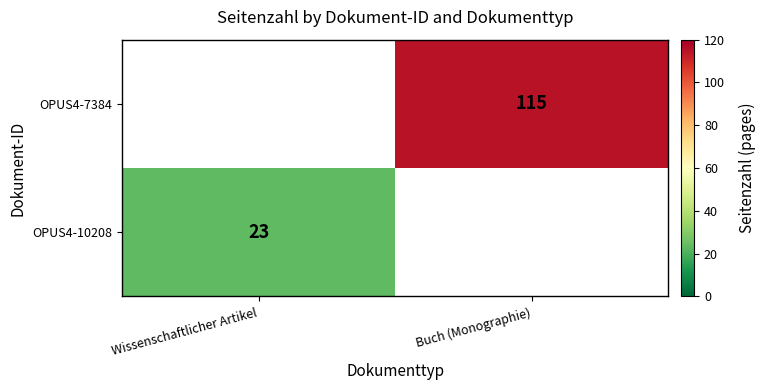

The value of OPUS4-10208 at Wissenschaftlicher Artikel is 8. True or false?

False